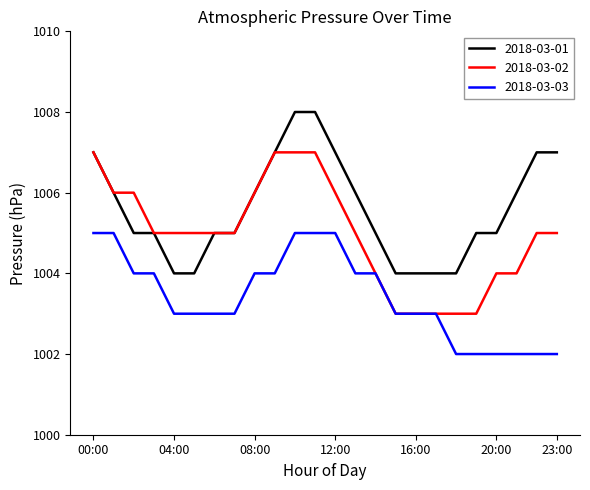

What is the lowest value of the 2018-03-02 series?

1003